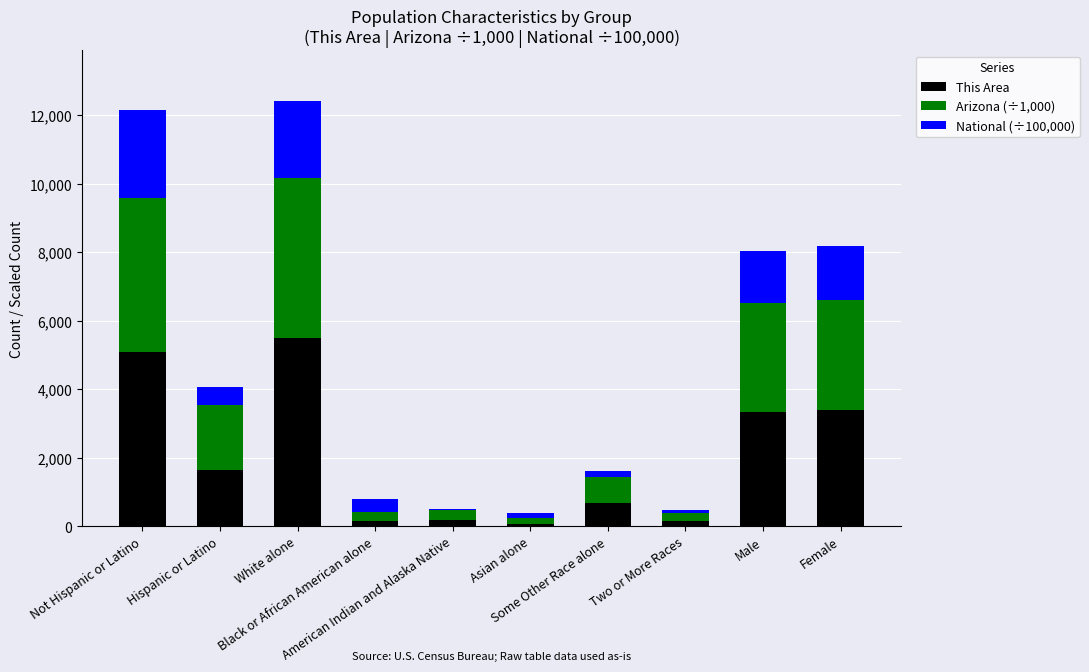

True or false: Arizona (÷1,000) has a value of 761.7 at Some Other Race alone.

True